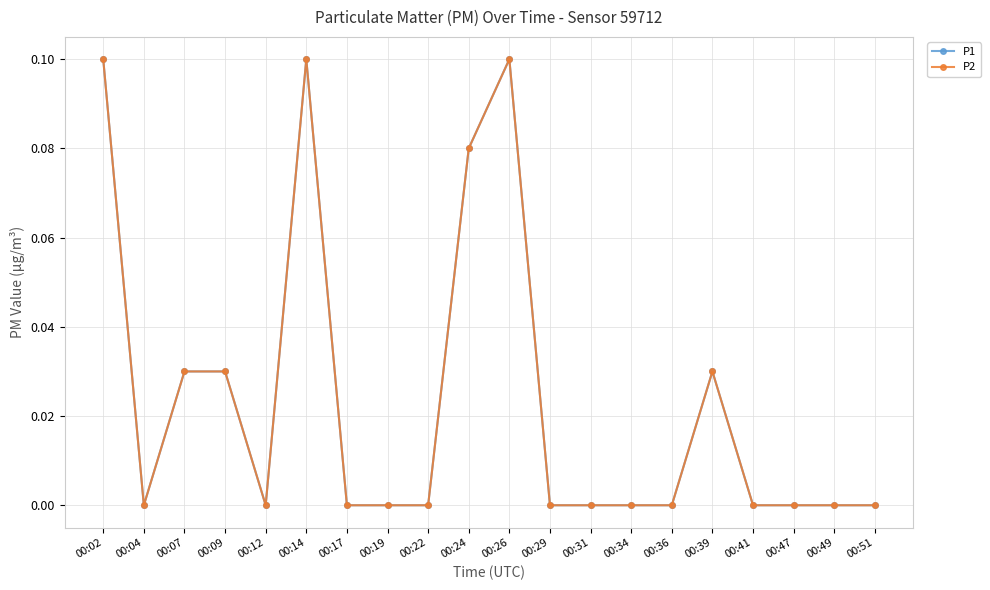

Does the chart have visible grid lines?

Yes